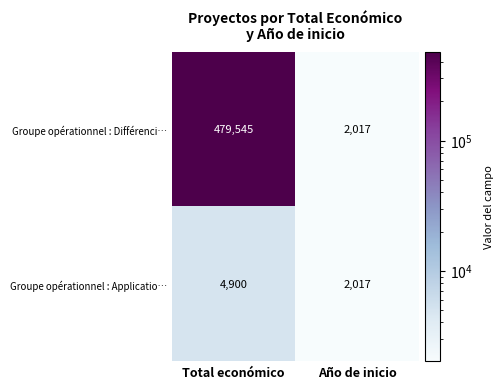

Which series changed the most between Total económico and Año de inicio?

Groupe opérationnel : Différenci…